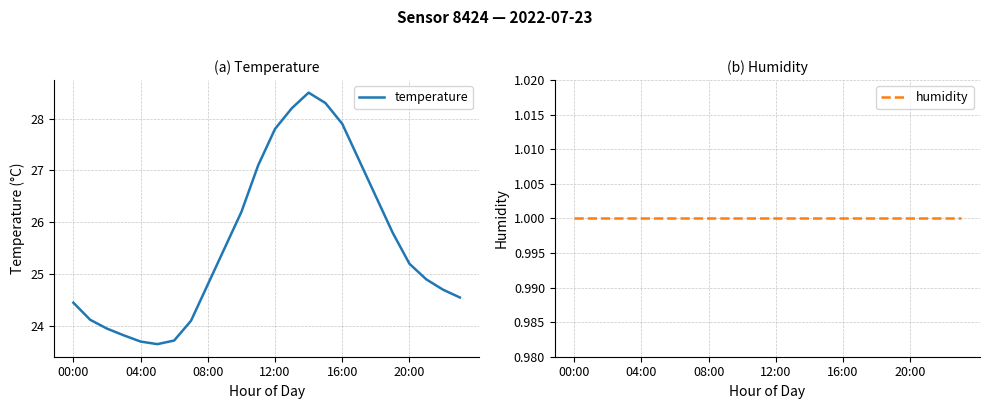

Which series has the widest spread of values?

temperature